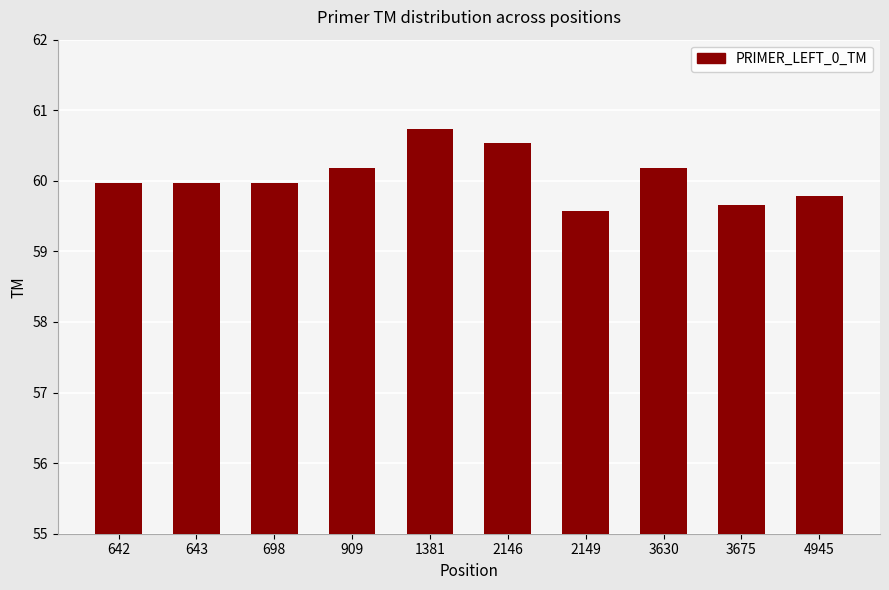

What is the change in value from 698 to 3630?

+0.2